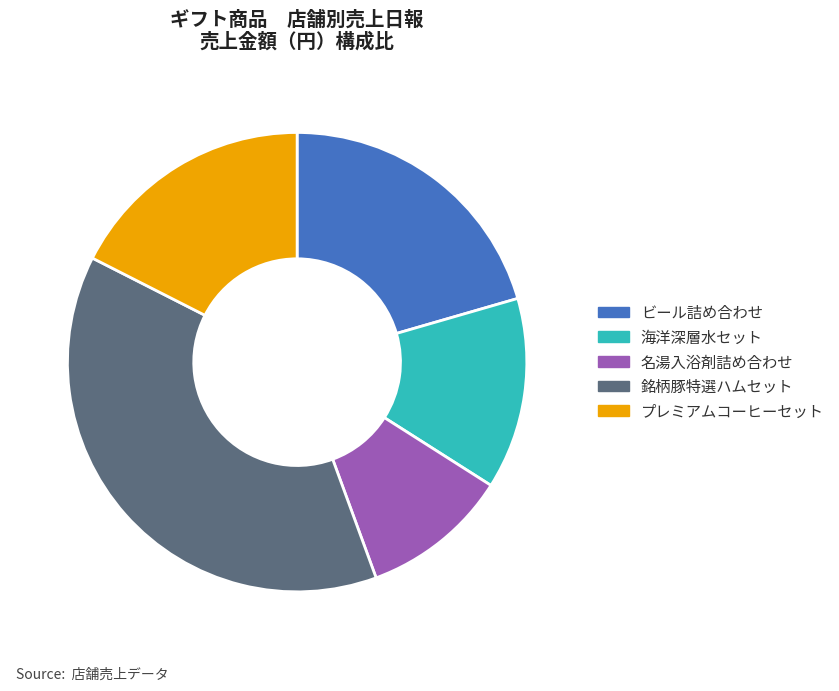

What is the ratio of the value at プレミアムコーヒーセット to the value at 銘柄豚特選ハムセット?

0.5